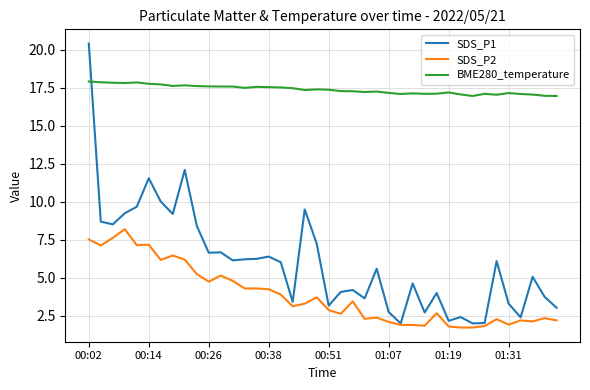

What is the average value of the SDS_P2 series?

3.9